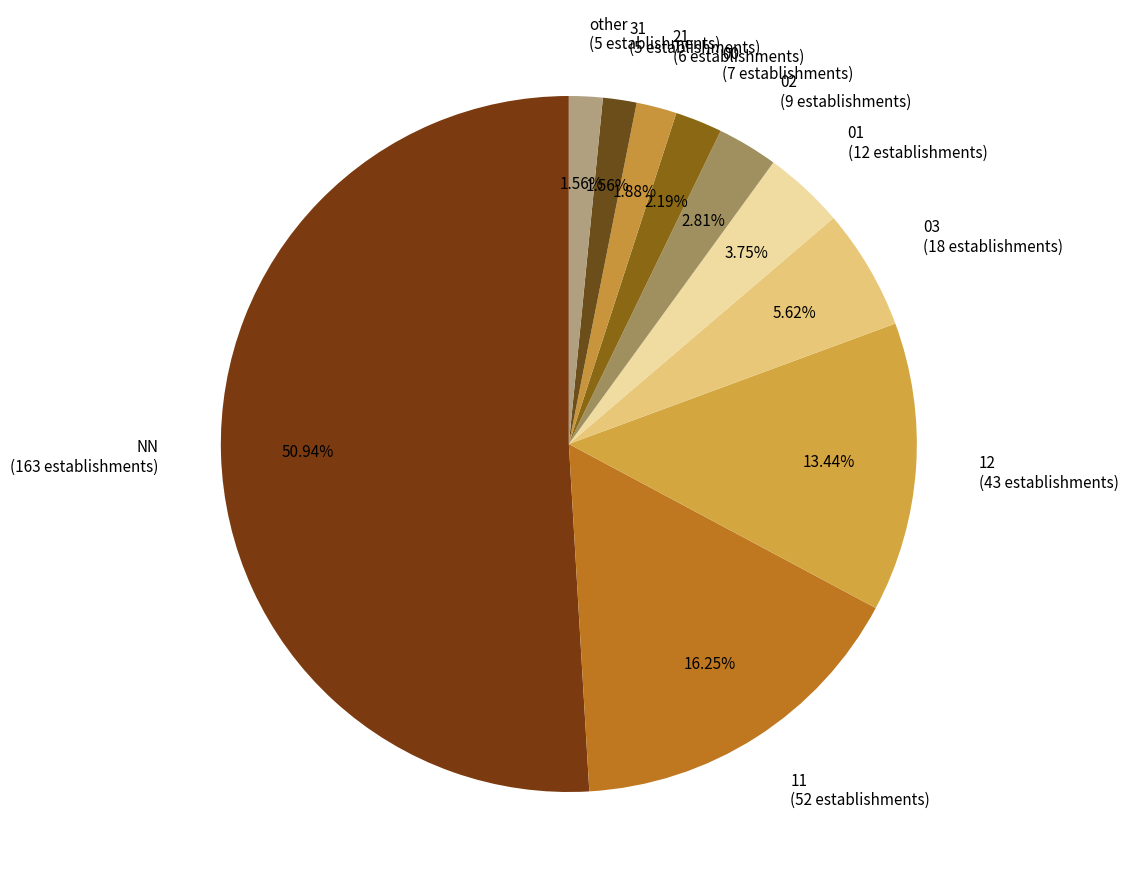

Count the number of slices in the pie.

10